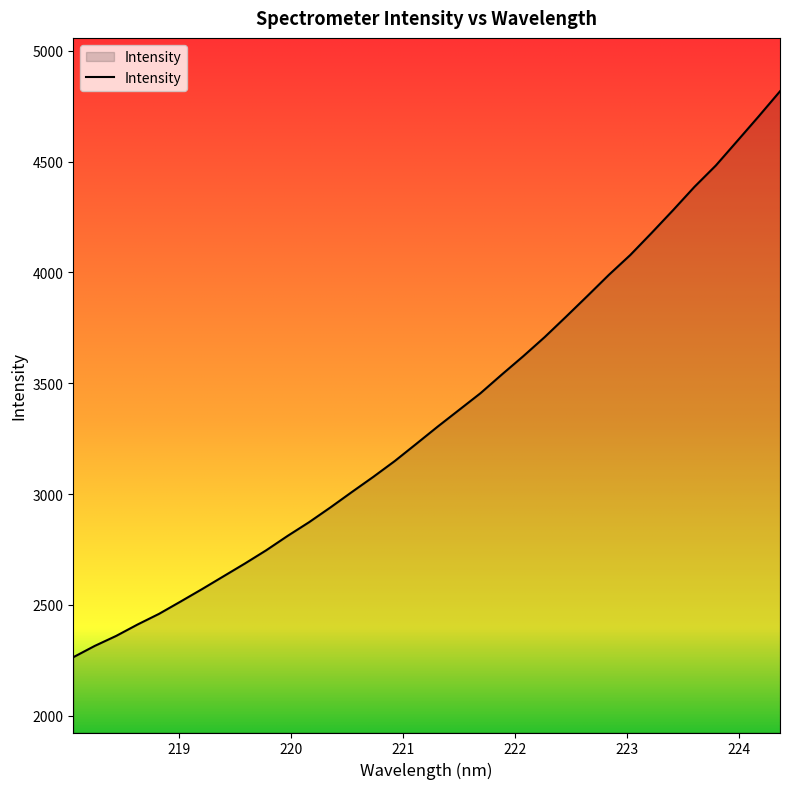

What is the difference between the maximum and minimum values?

2553.0